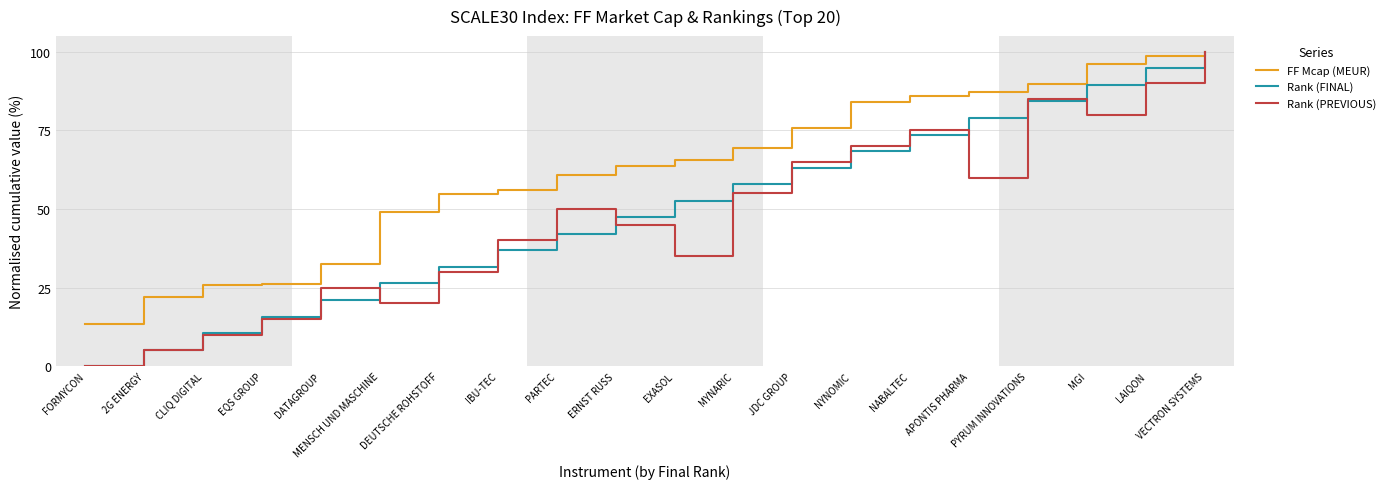

Which series changed the most between DEUTSCHE ROHSTOFF and MYNARIC?

Rank (FINAL)